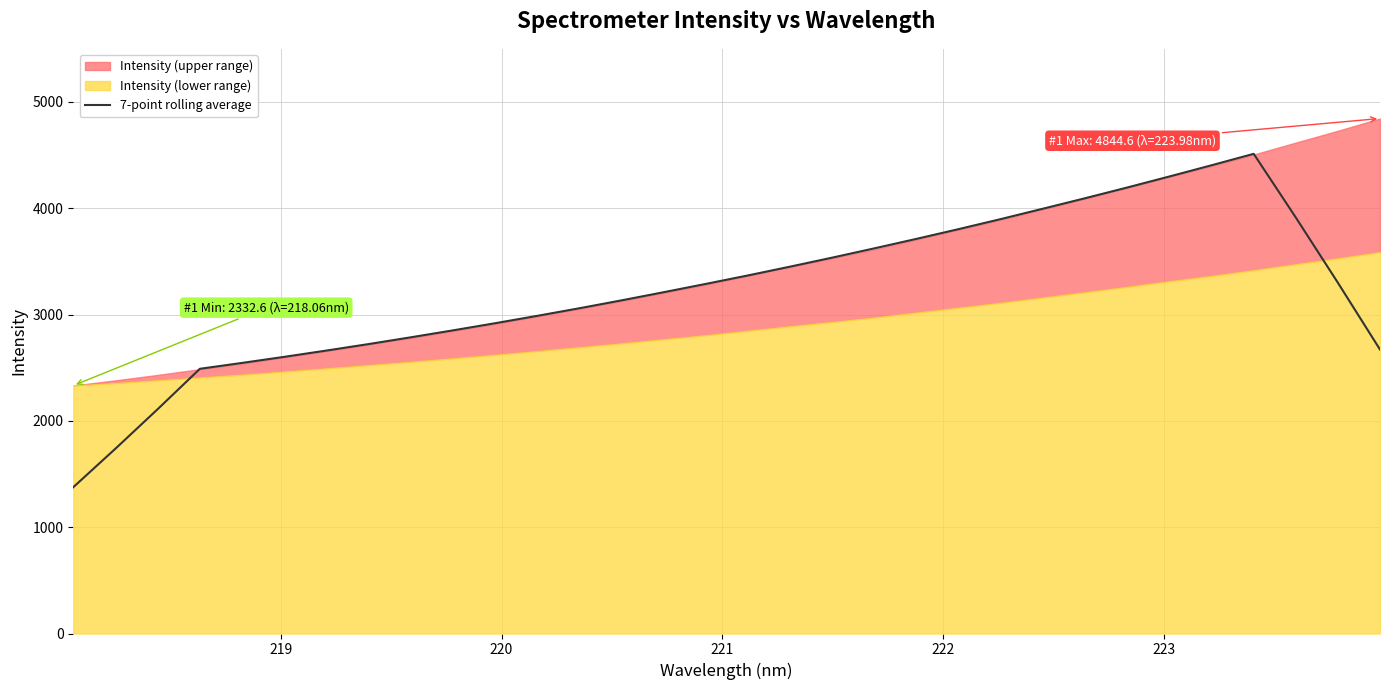

What is the highest value of the 7-point rolling average series?

4512.3